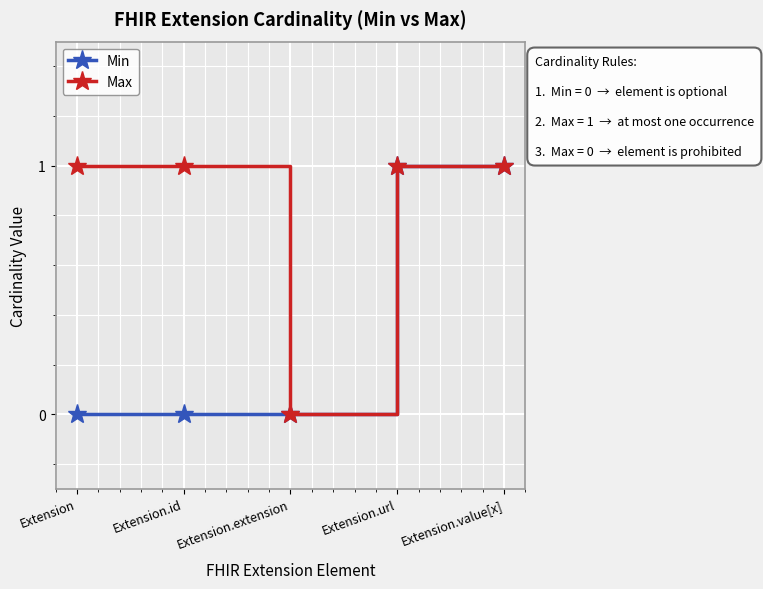

True or false: Max has more than 2 points higher than both neighbors.

False